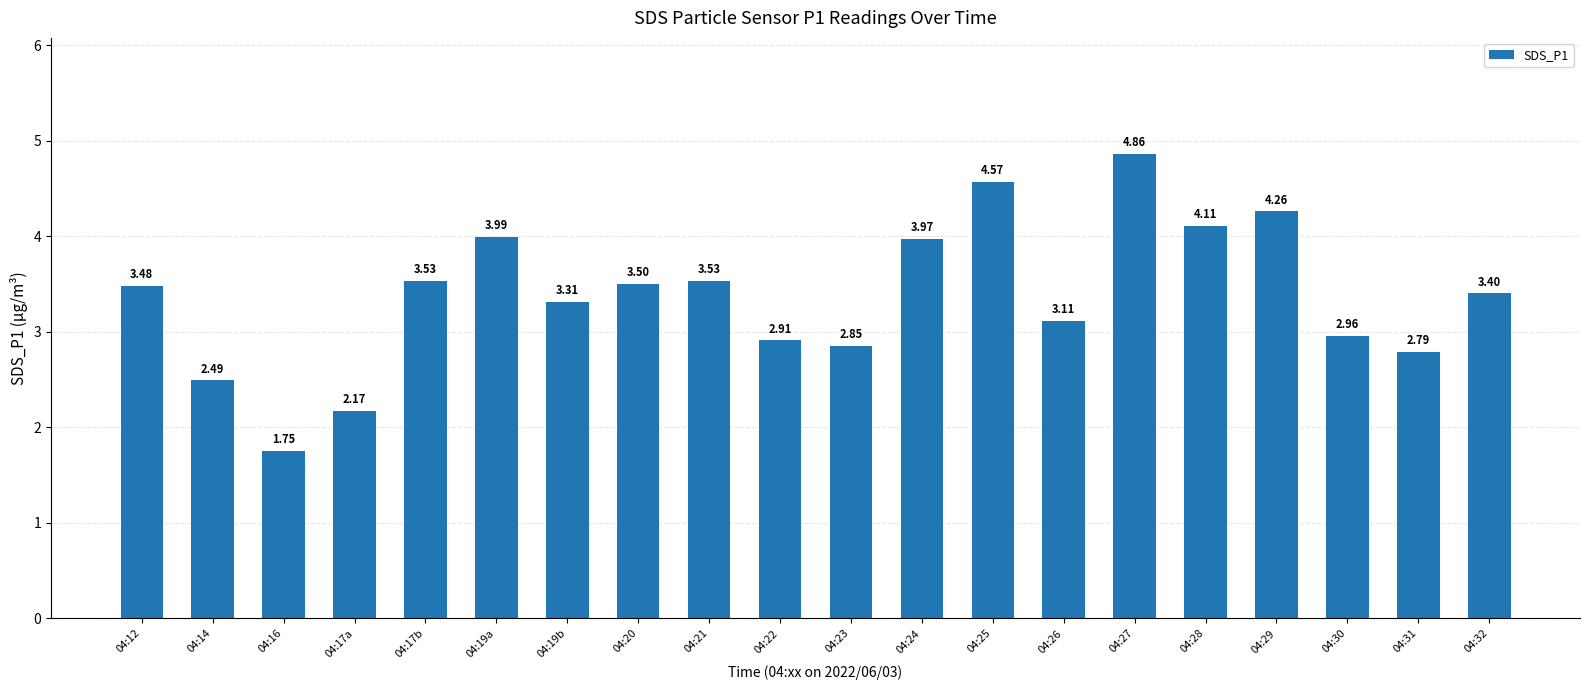

Does the chart contain stacked bars?

No